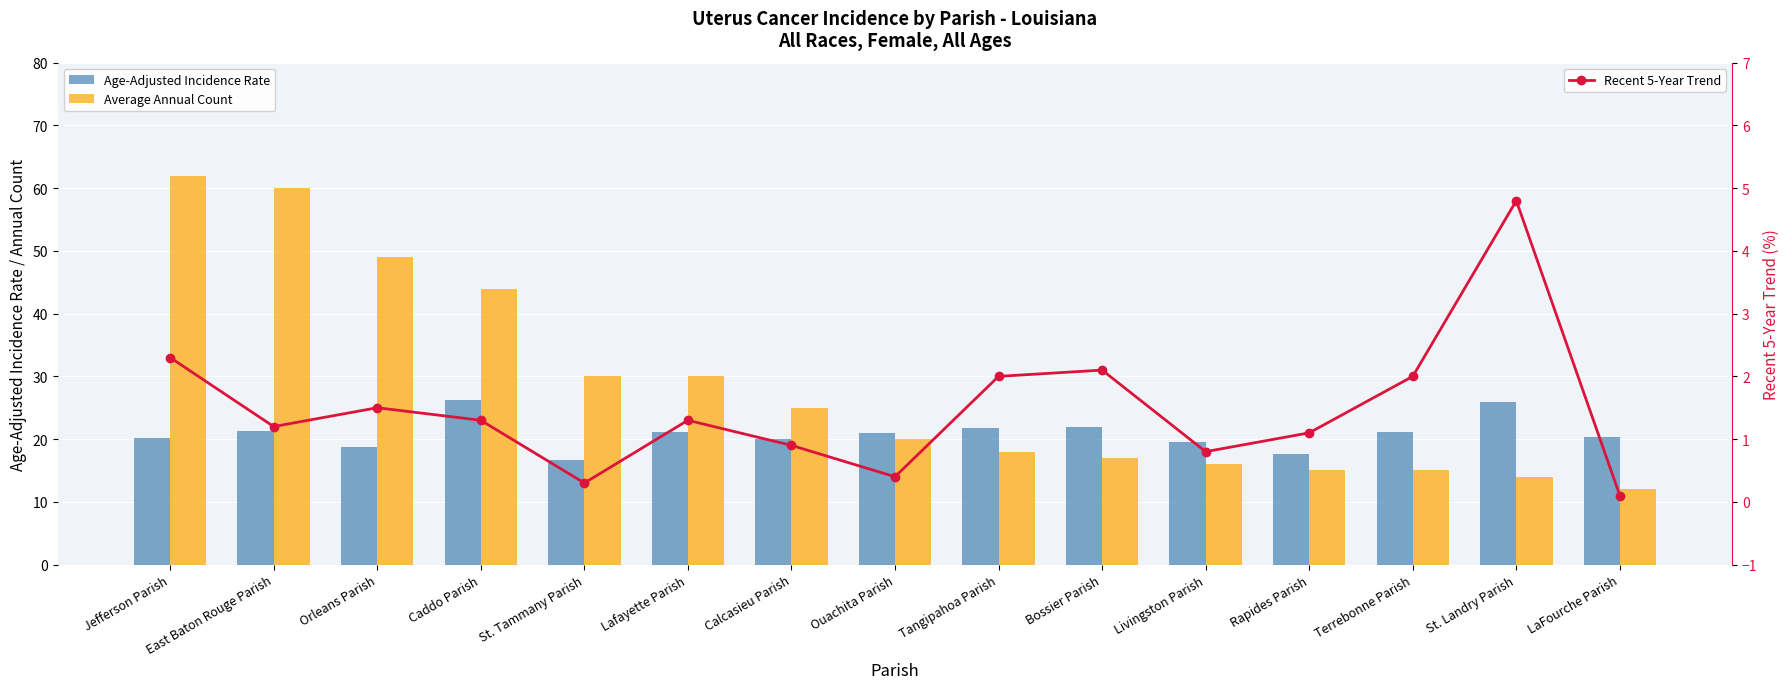

What is the approximate value of Recent 5-Year Trend at Lafayette Parish?

1.3